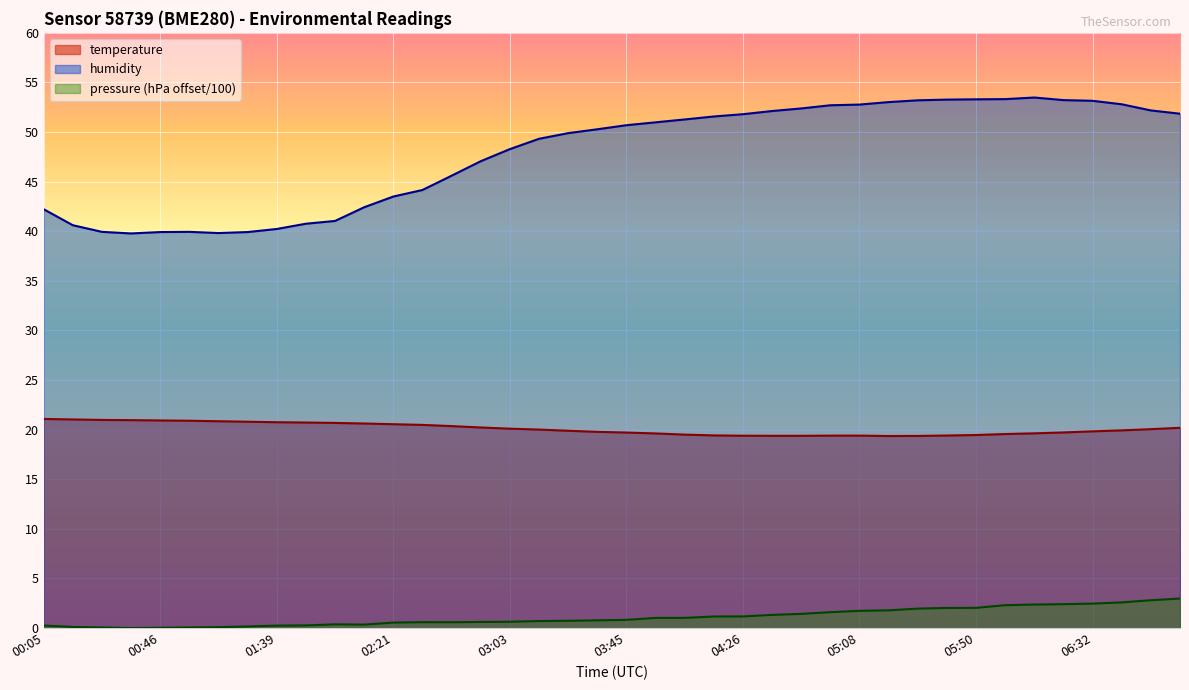

True or false: humidity has a value of 55.4 at 01:18.

False